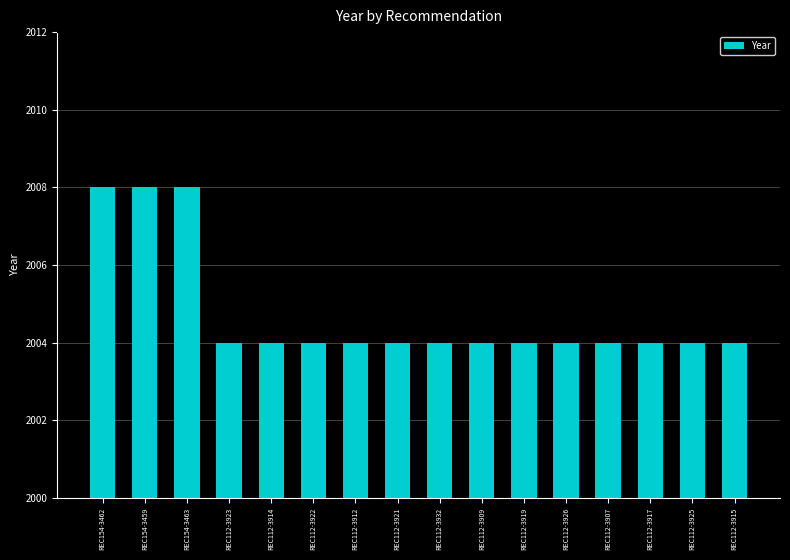

The value at REC112-3915 is 832. True or false?

False